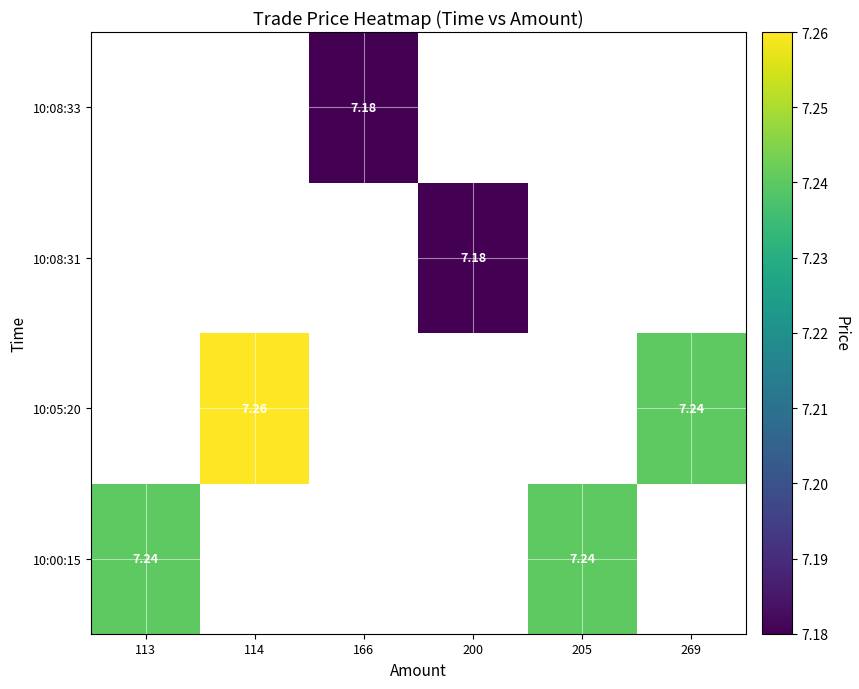

At which category does the chart reach its peak across all series?

114